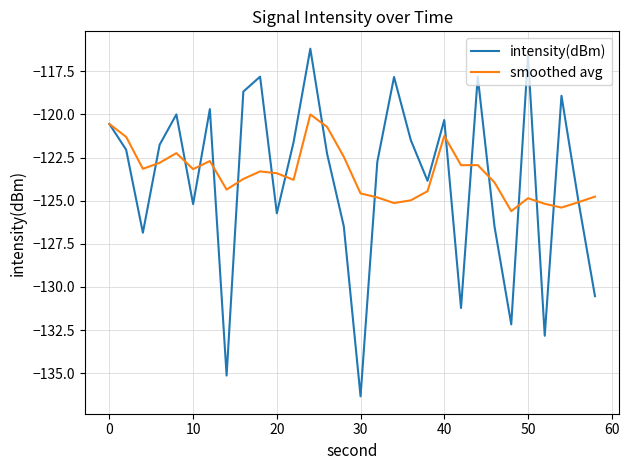

Which series has the widest spread of values?

intensity(dBm)